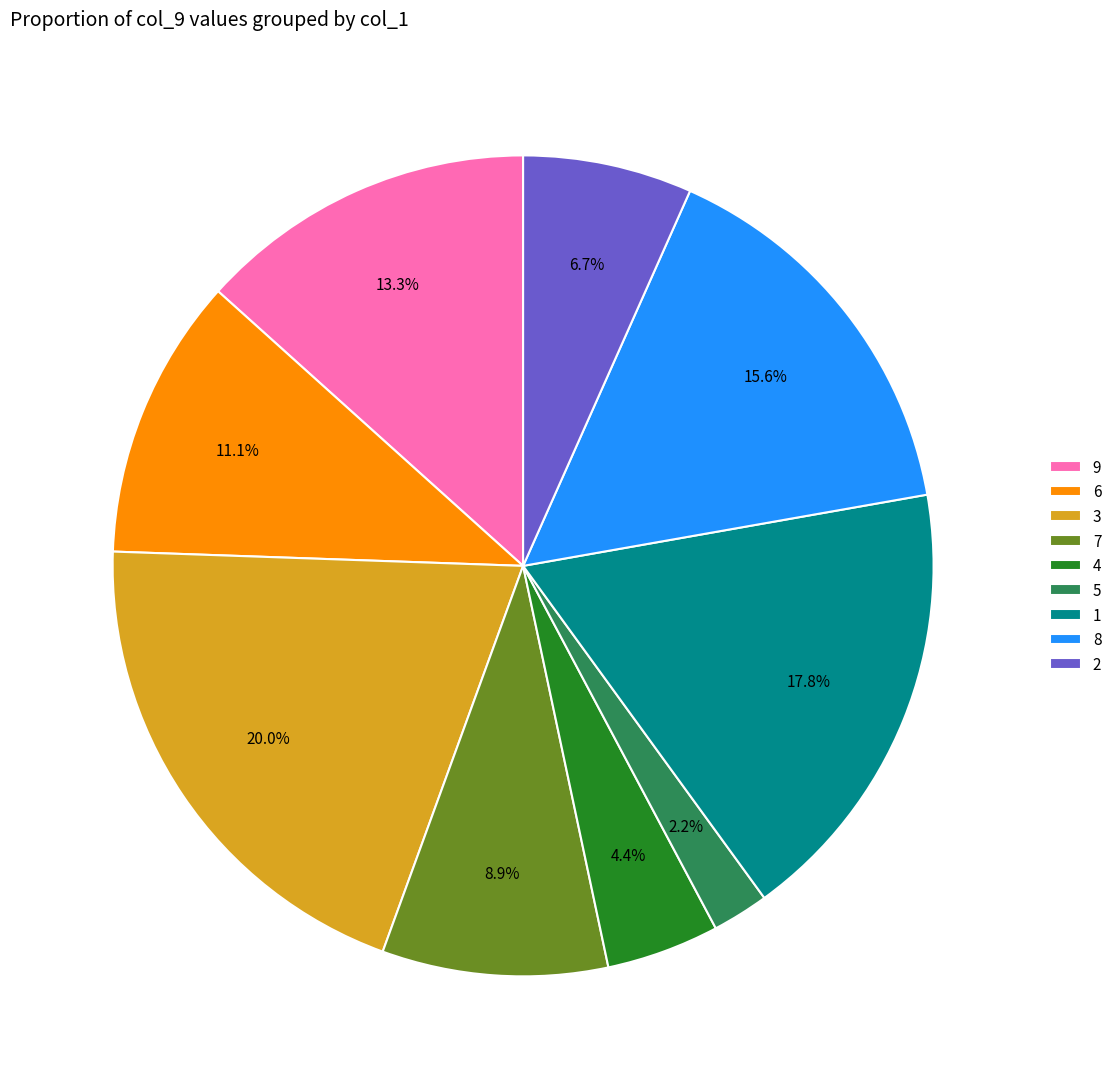

What is the ratio of the value at 9 to the value at 7?

1.5